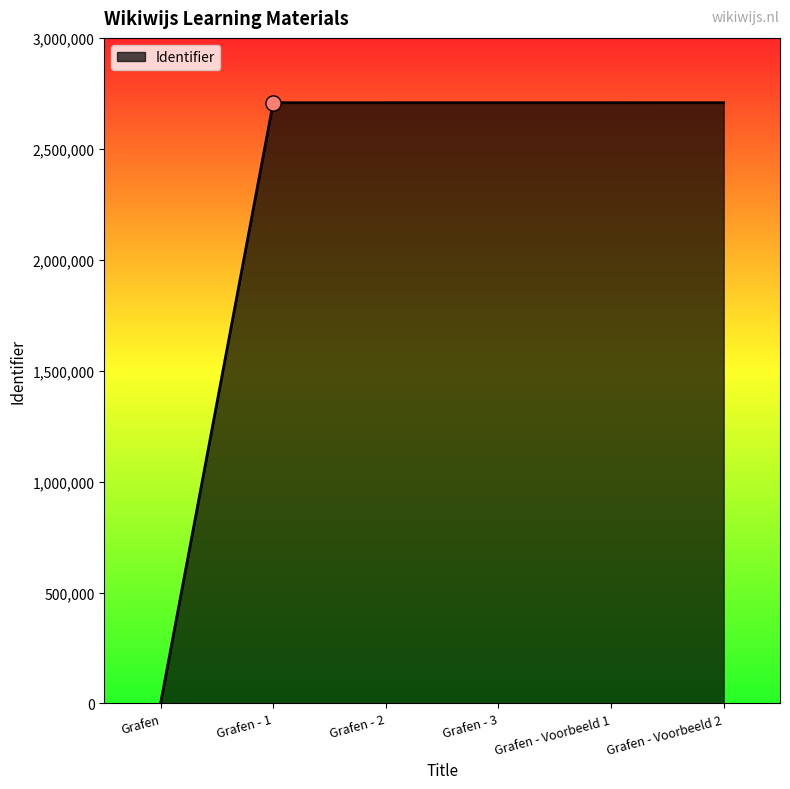

What is the change in value from Grafen - 3 to Grafen - Voorbeeld 1?

+3